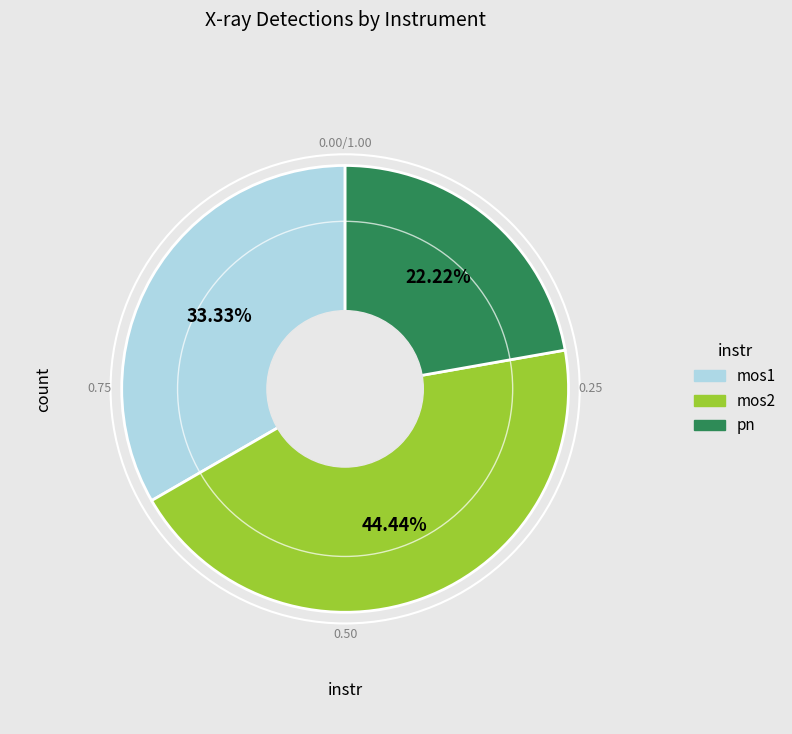

Is the sum of pn and mos2 greater than half?

Yes